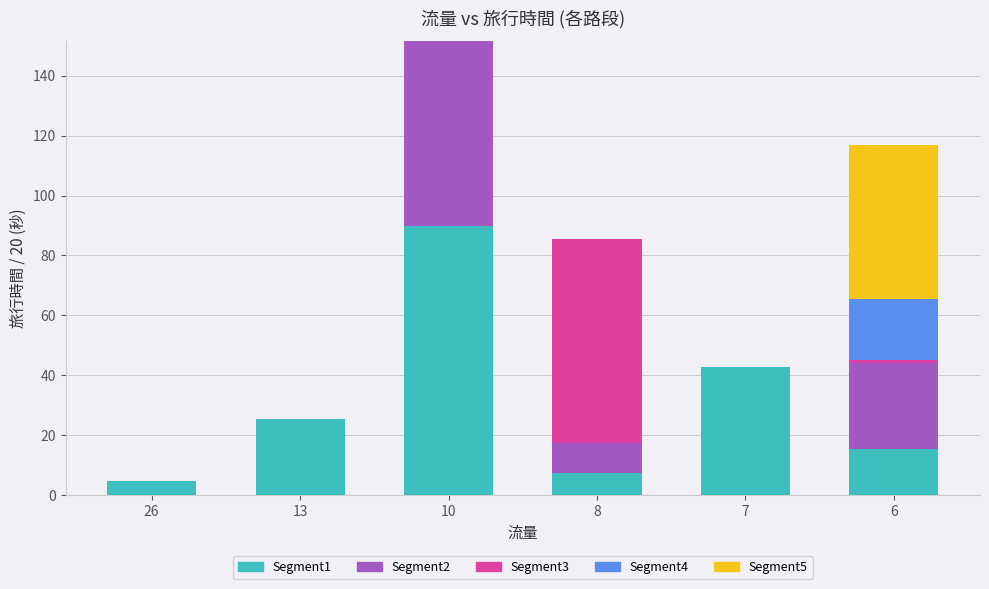

At which category is the sum across all series the highest?

10